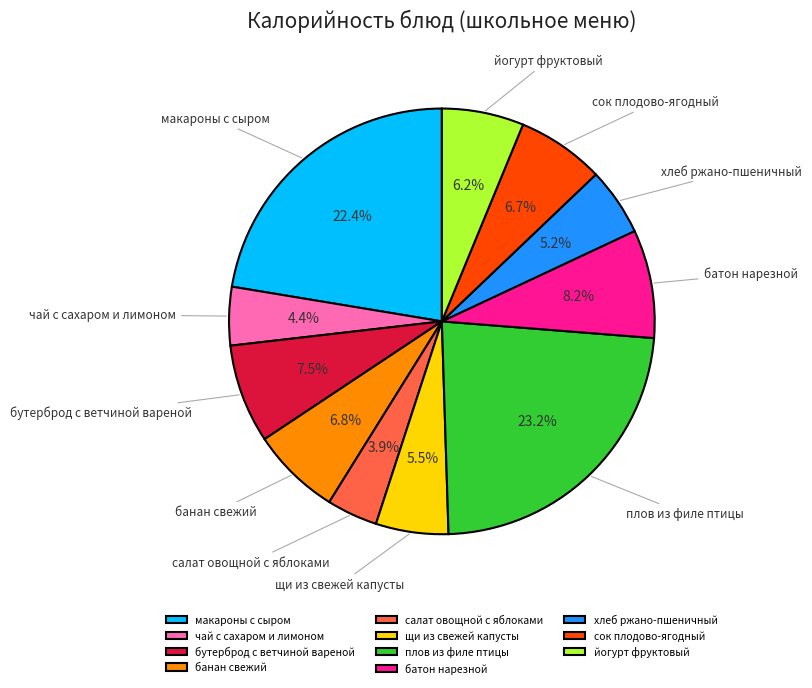

Which slice is the largest?

плов из филе птицы